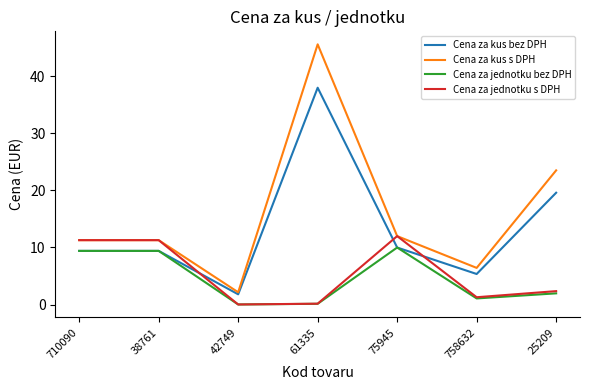

How many interior local valleys does the Cena za jednotku bez DPH series have?

2